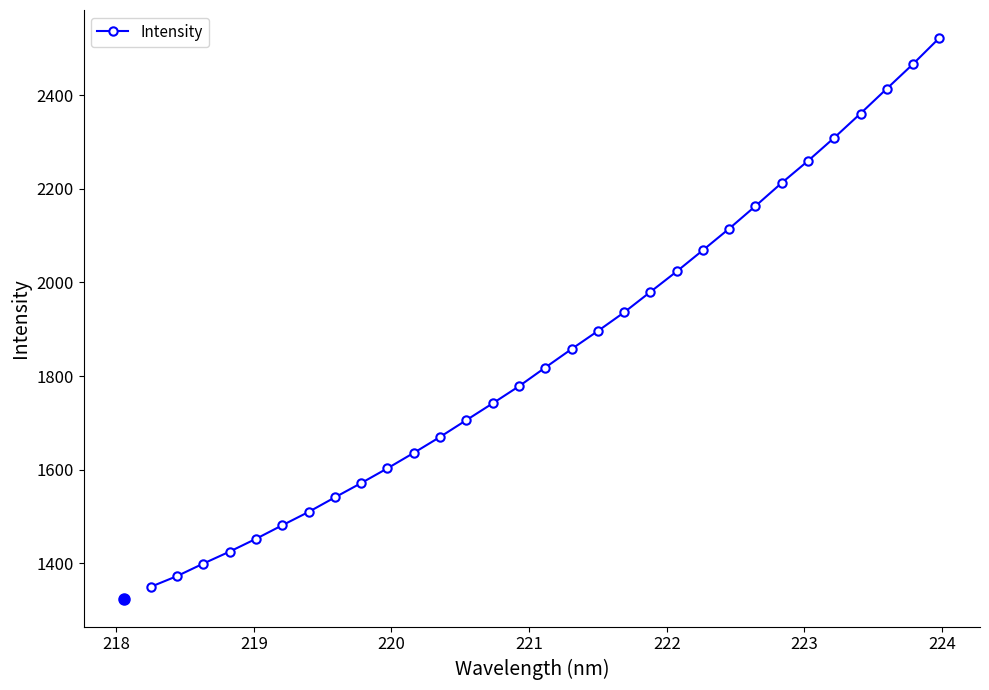

What is the sum of all values?

57638.4